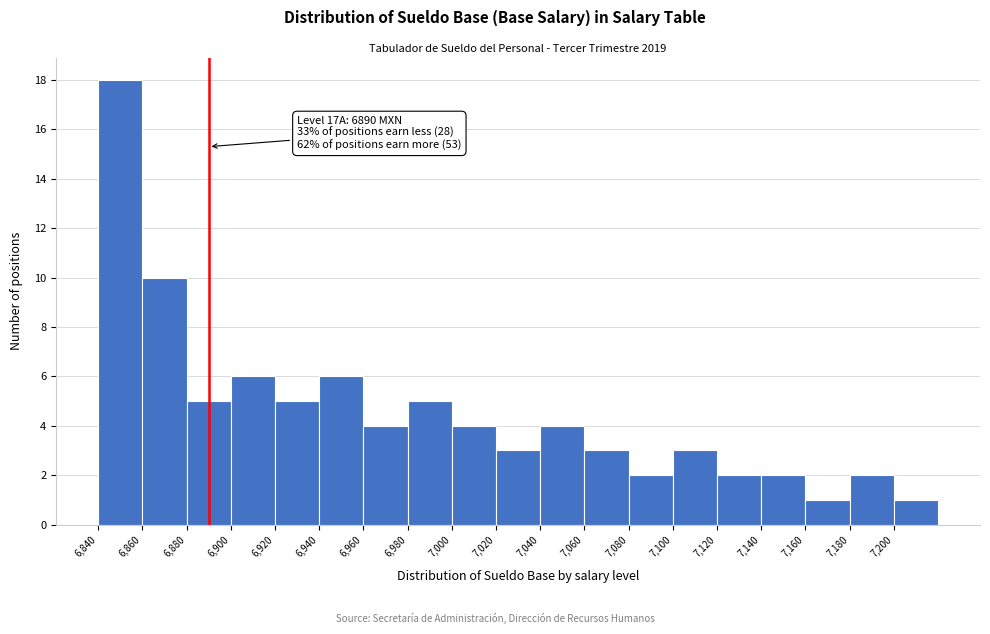

Which range on the x-axis has the tallest bar?

6840 to 6860